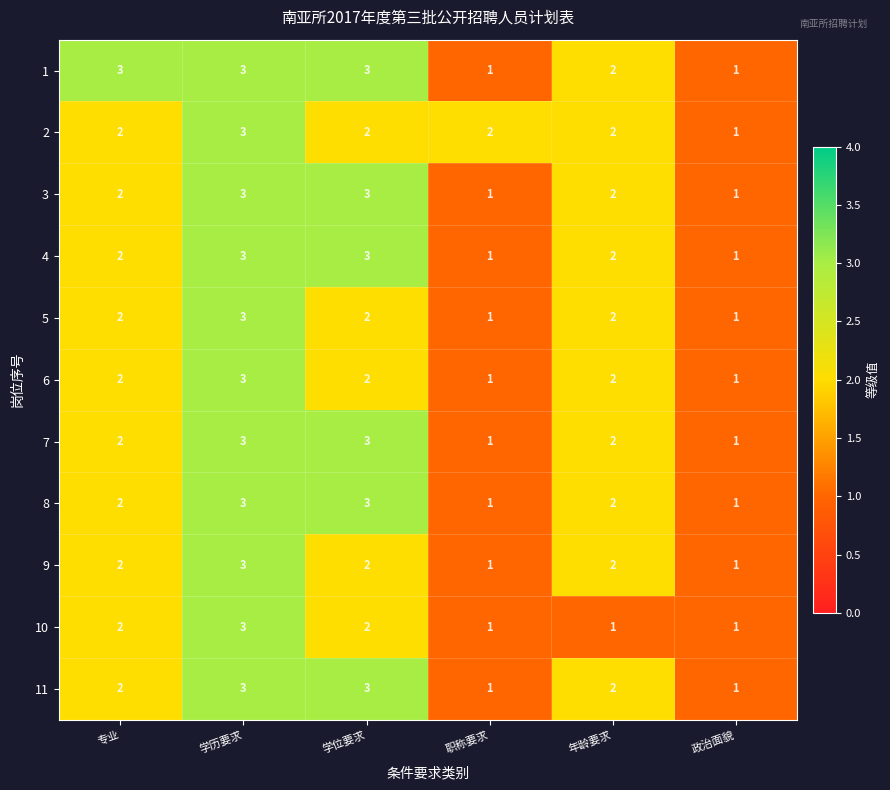

True or false: 8 has a value of 1 at 职称要求.

True